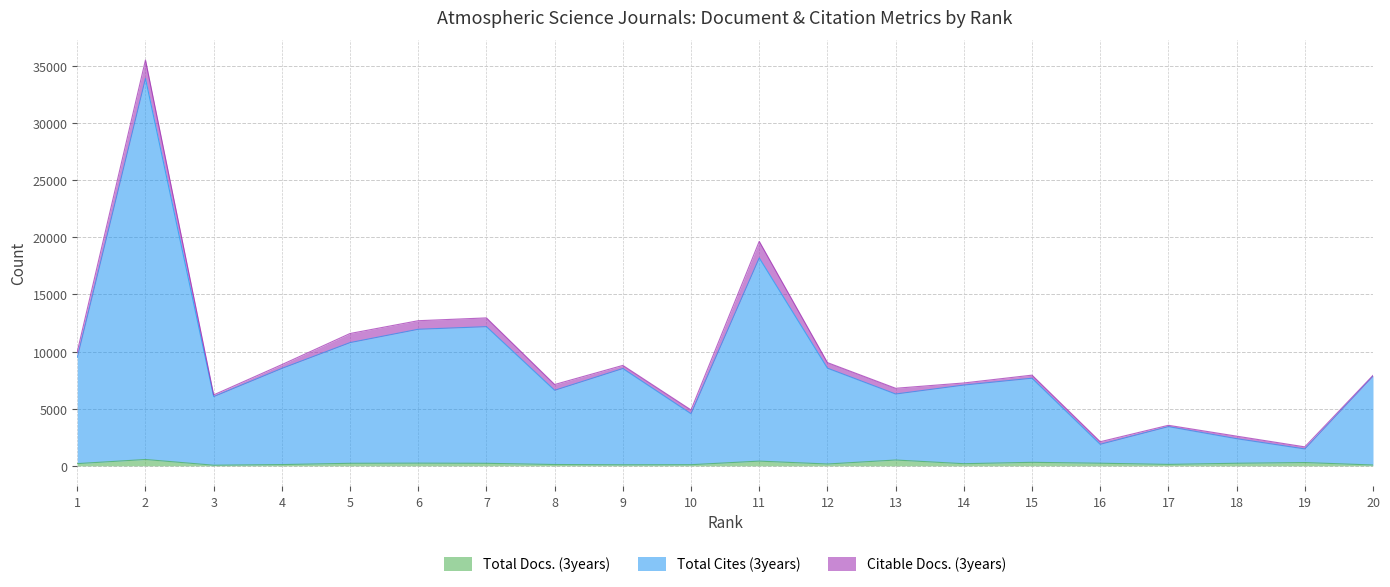

At which label does Total Docs. (3years) reach its peak?

2